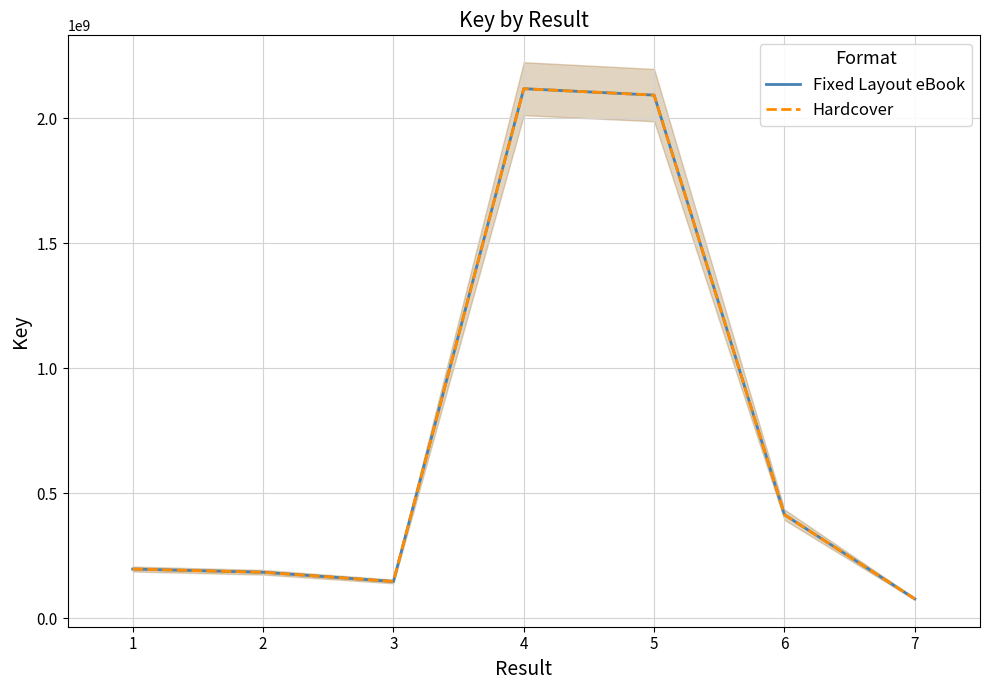

True or false: Hardcover and Fixed Layout eBook cross at least once.

False